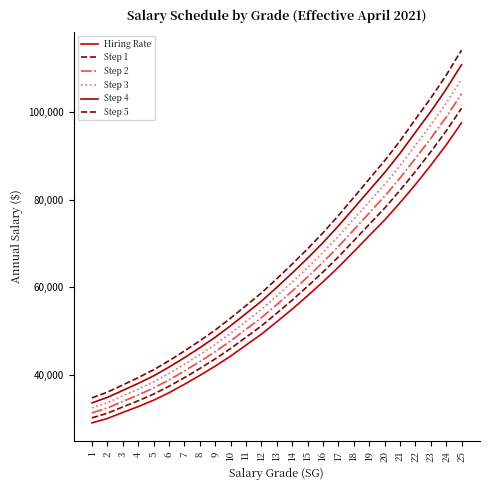

What is the value of the Hiring Rate point at the 21st from the left?

79246